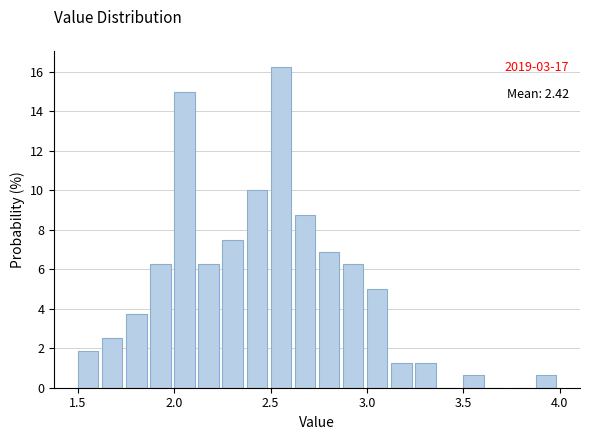

Read against the x-axis, roughly where is the centre of the tallest bar?

2.55